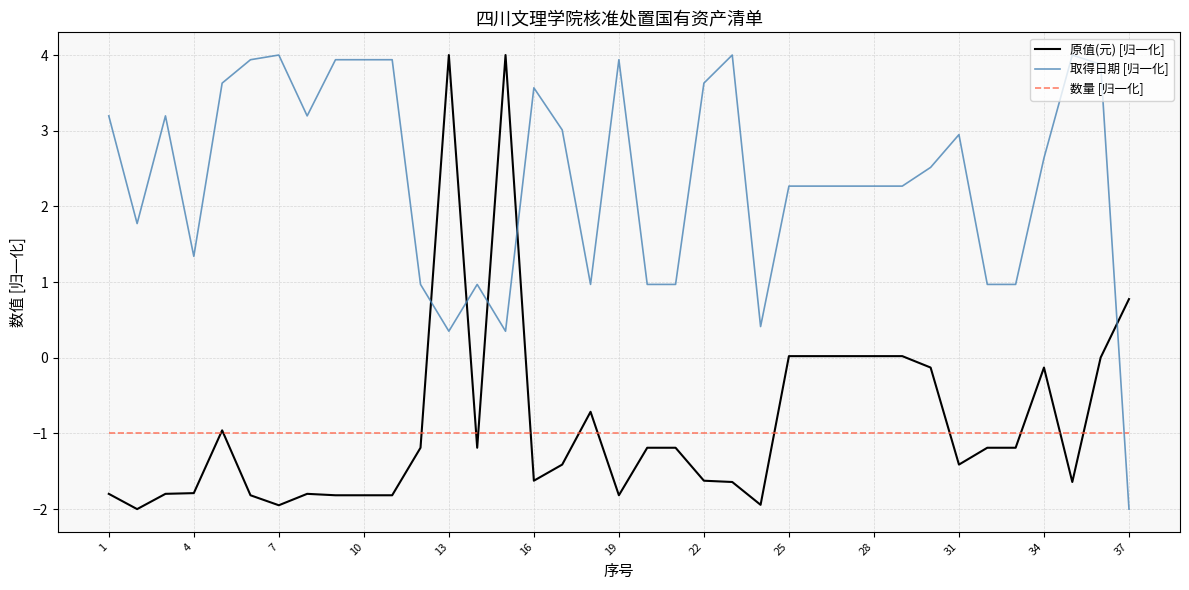

How many values in the 原值(元) [归一化] series are below -1?

24